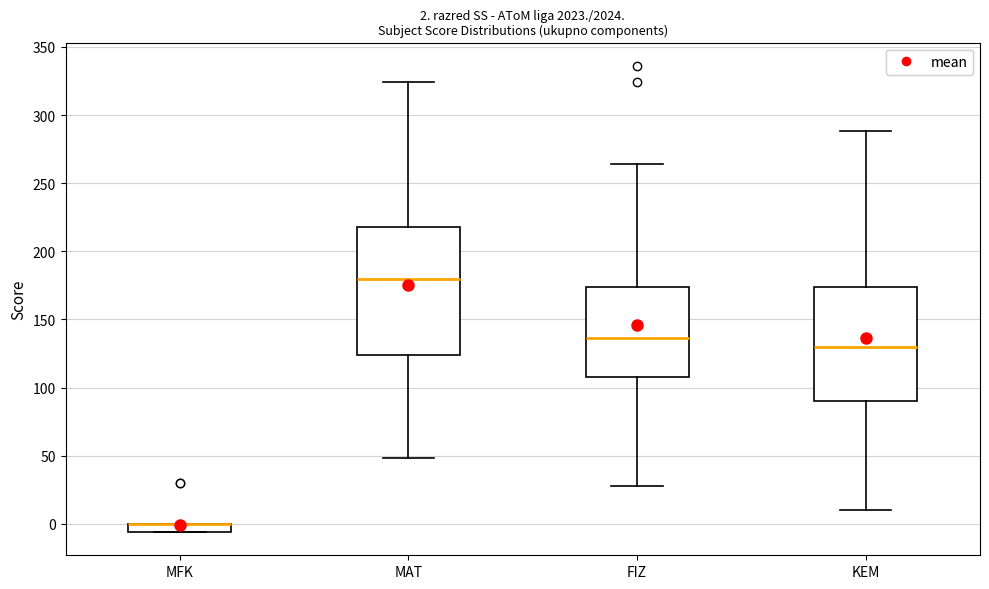

Comparing the boxes themselves (not the whiskers), which one is the tallest?

MAT